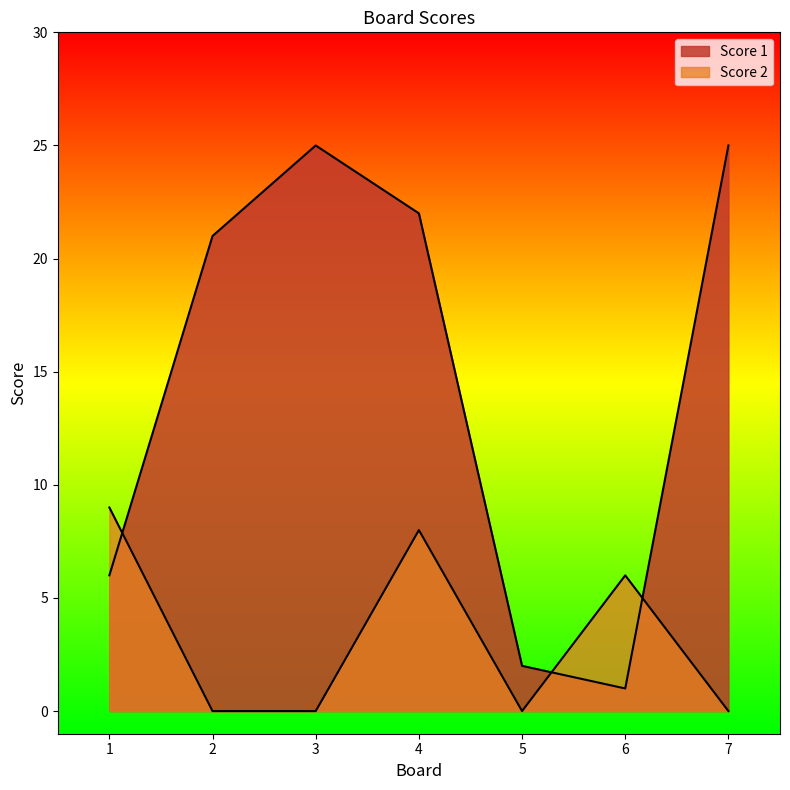

Which series has the widest spread of values?

Score 1